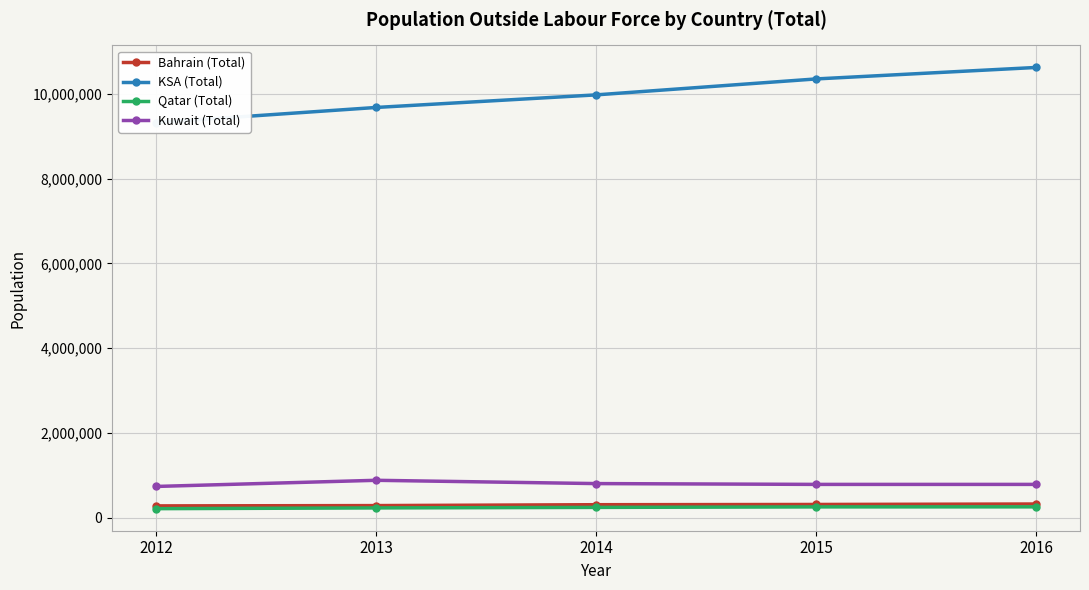

What is the smallest value displayed?

209479